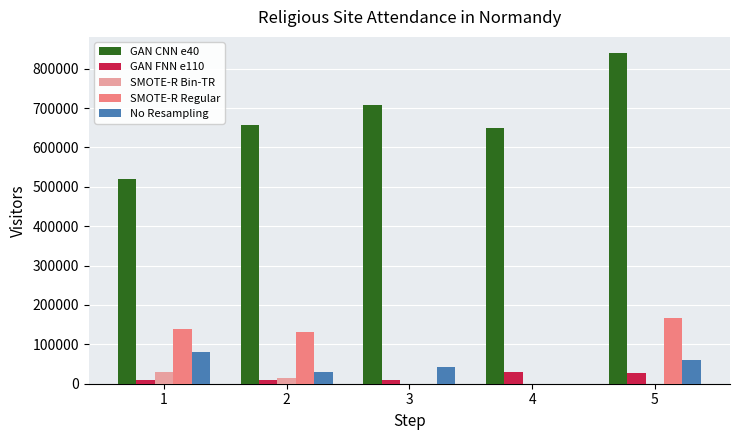

Count the number of categories in the chart.

5